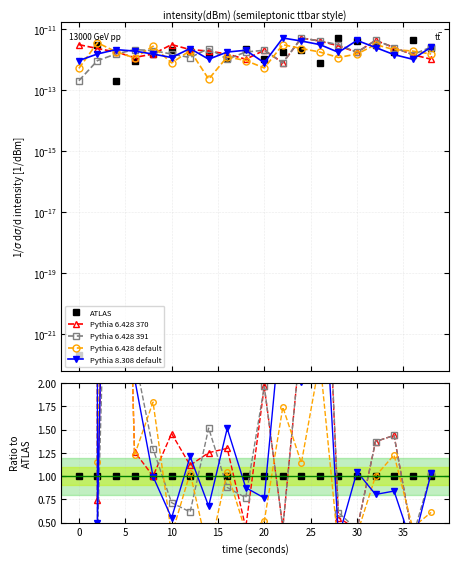

In Pythia 8.308 default, how many points are lower than both neighbors (excluding endpoints)?

8